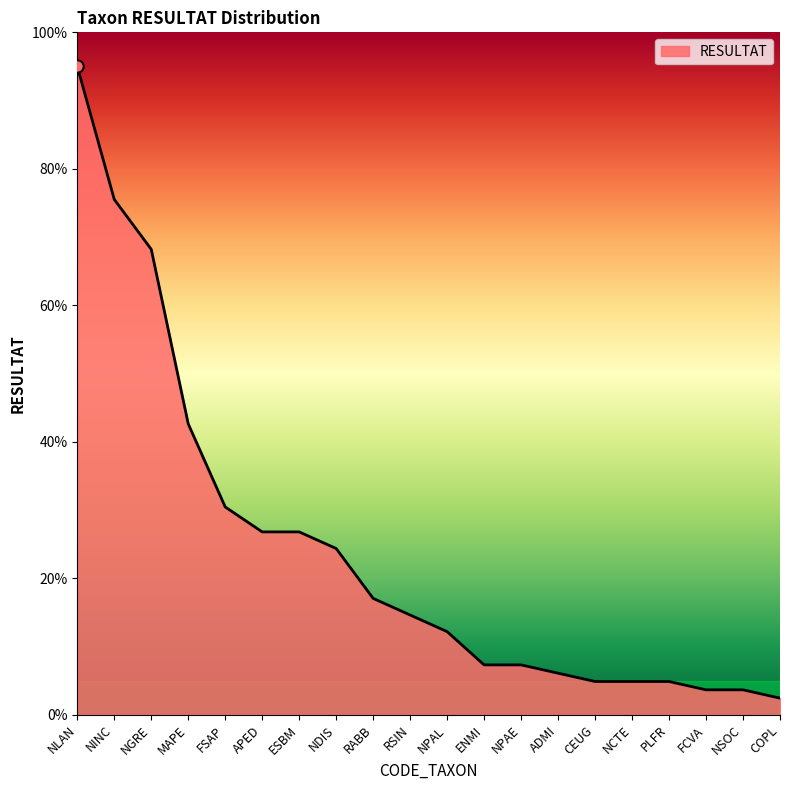

Which has a higher value, RSIN or NSOC?

RSIN